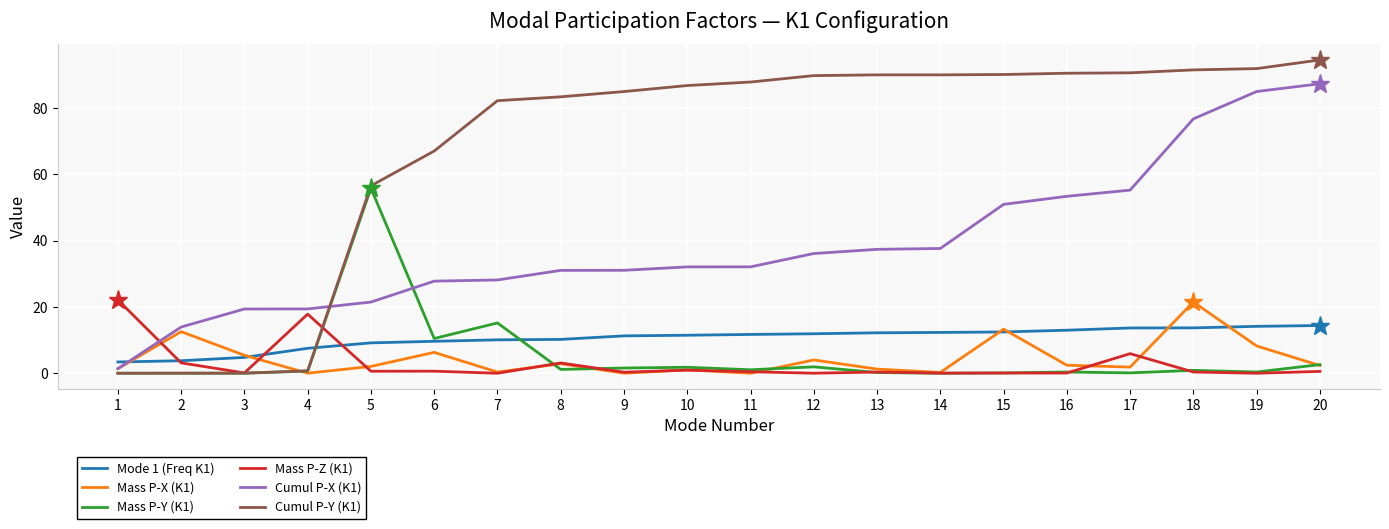

What is the total value across all series at 17?

167.5